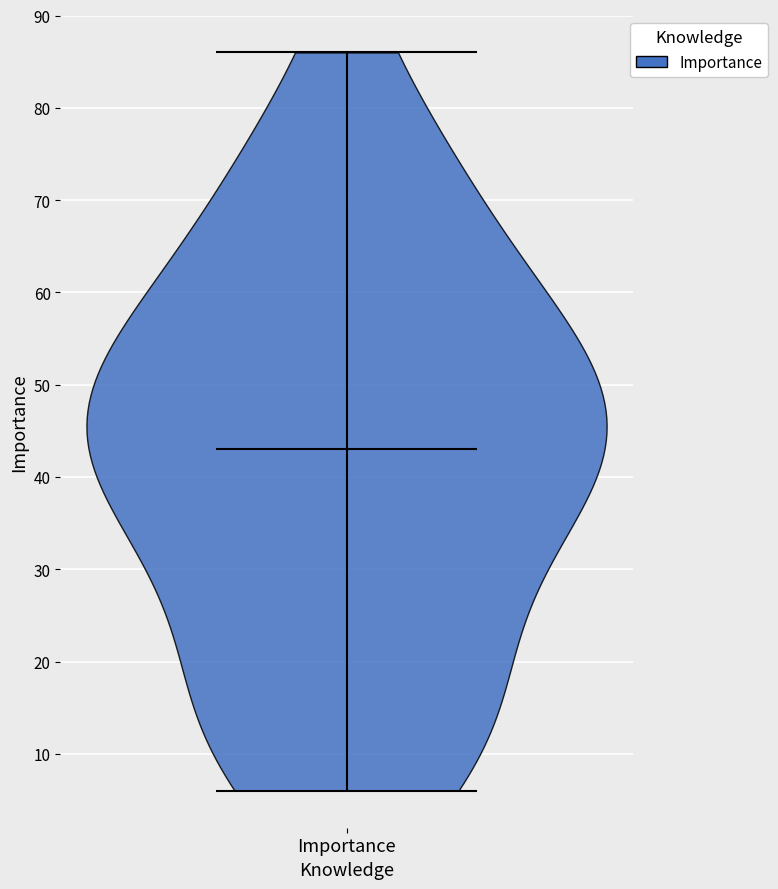

What is the lowest point the violin for Importance reaches on the y-axis? The values are not printed on the chart, so give them approximately, as read against the axis.

6